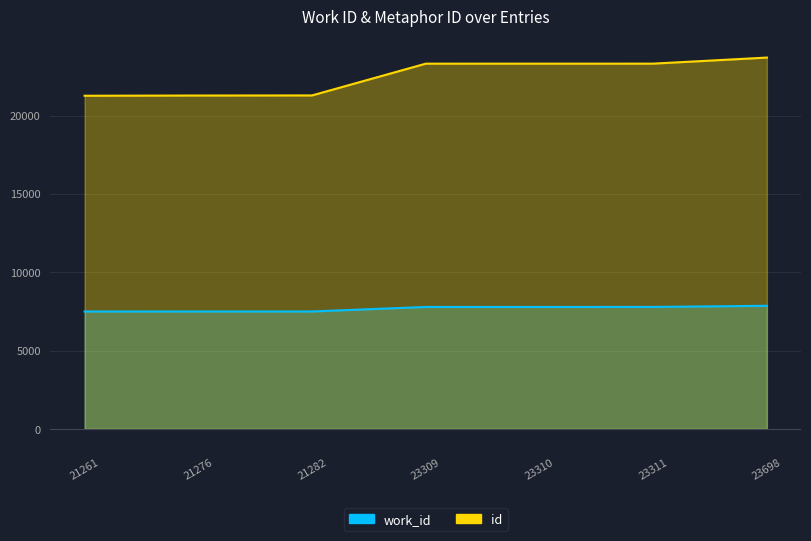

What is the difference between the maximum and minimum values in the work_id series?

364